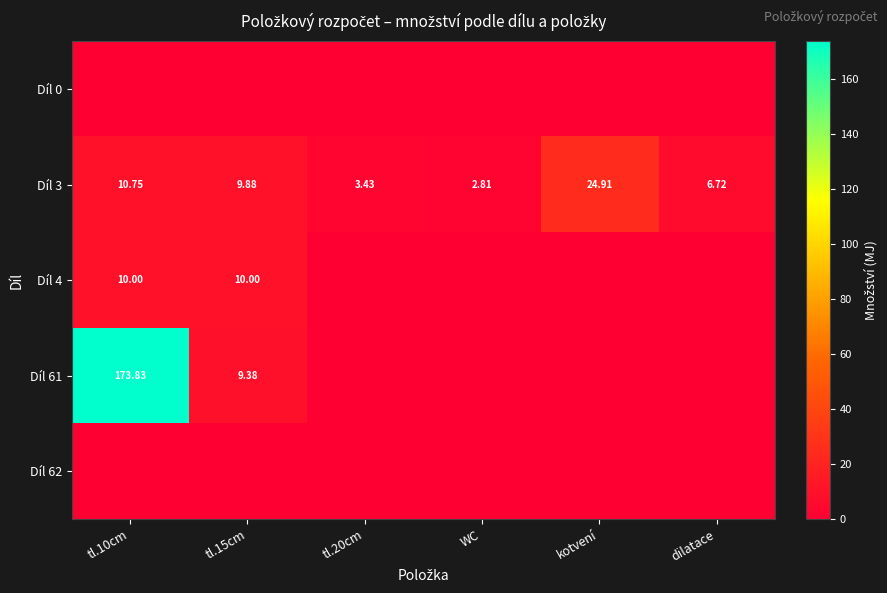

At which label does Díl 3 reach its minimum?

WC